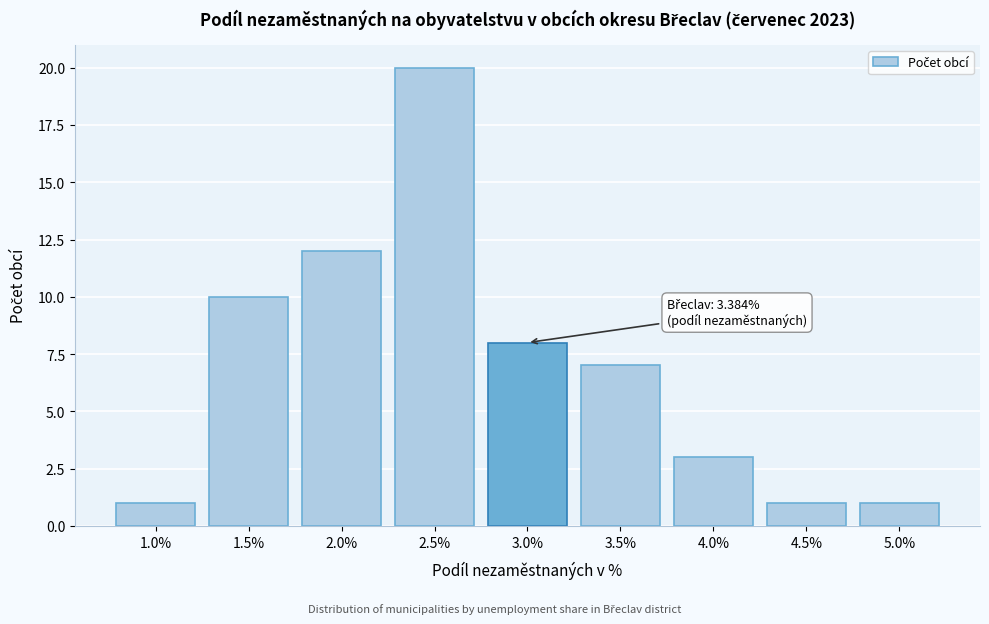

Reading right to left, what are all the values shown in this chart?

1	1	3	7	8	20	12	10	1